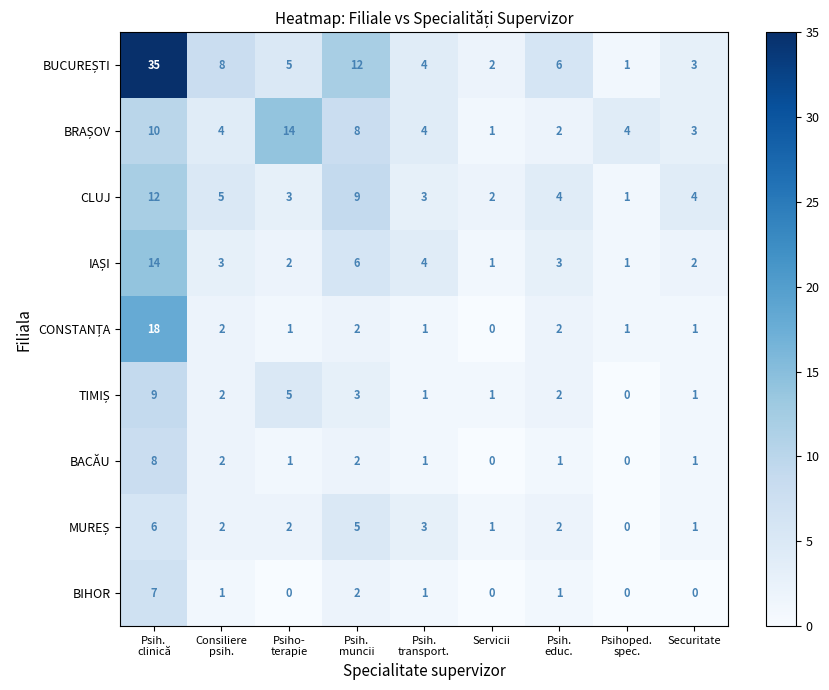

What is the sum of all BACĂU values?

16